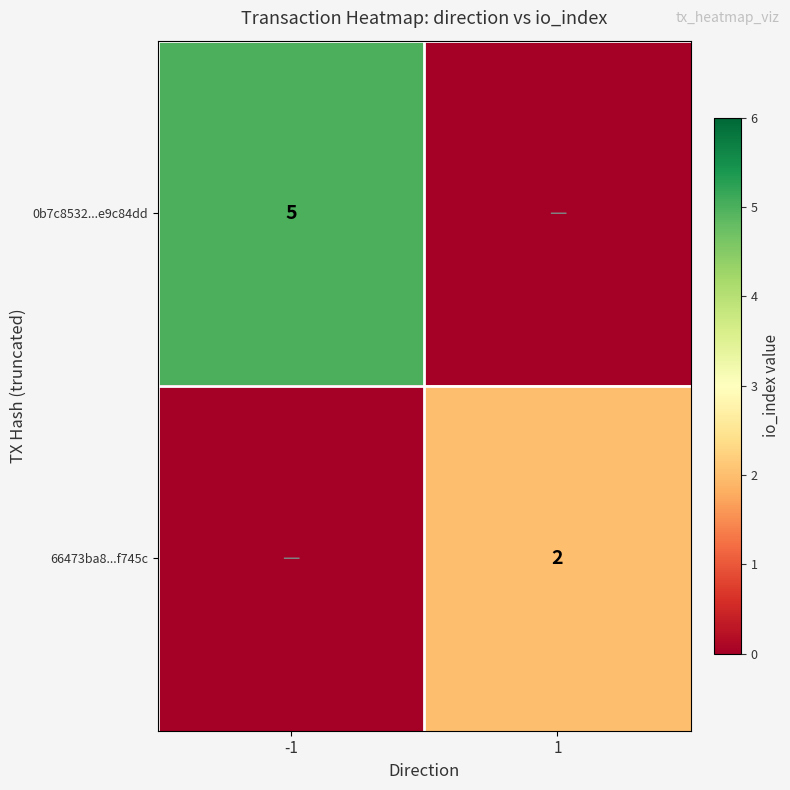

True or false: 66473ba8...f745c has a value of 2 at 1.

True